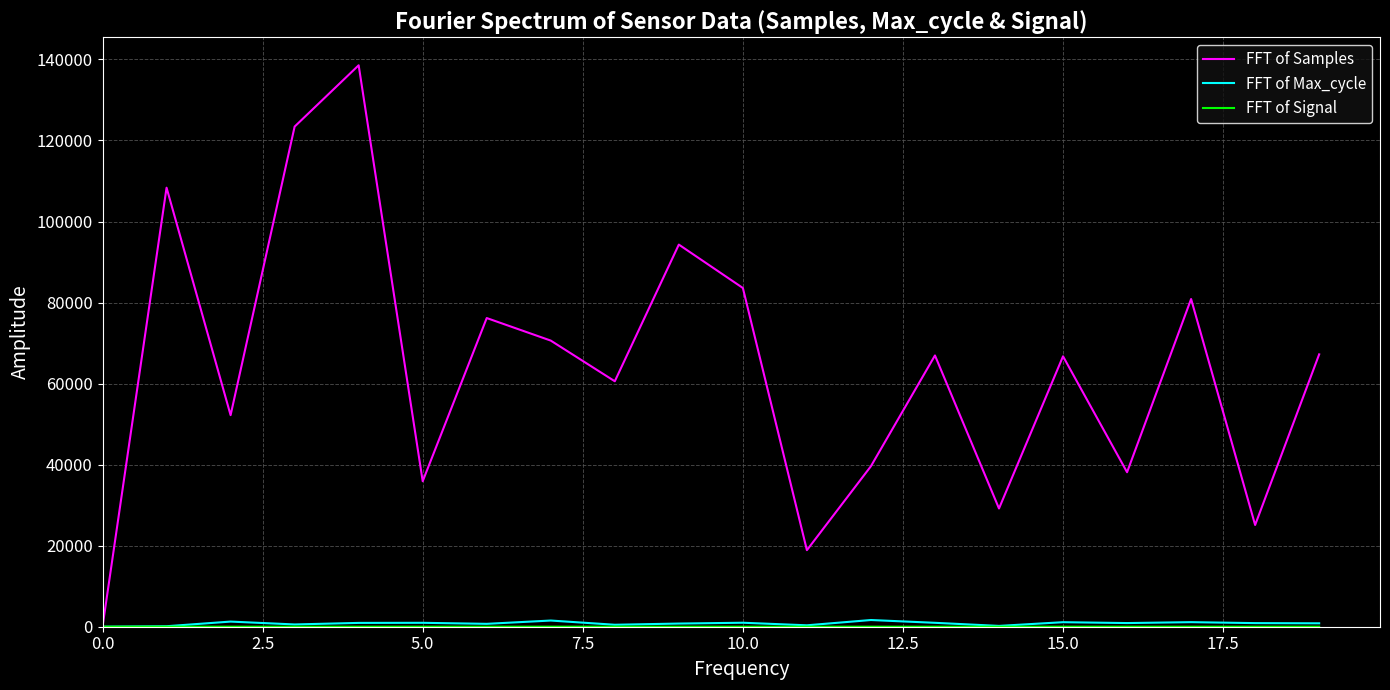

Which series has the largest total across all categories?

FFT of Samples